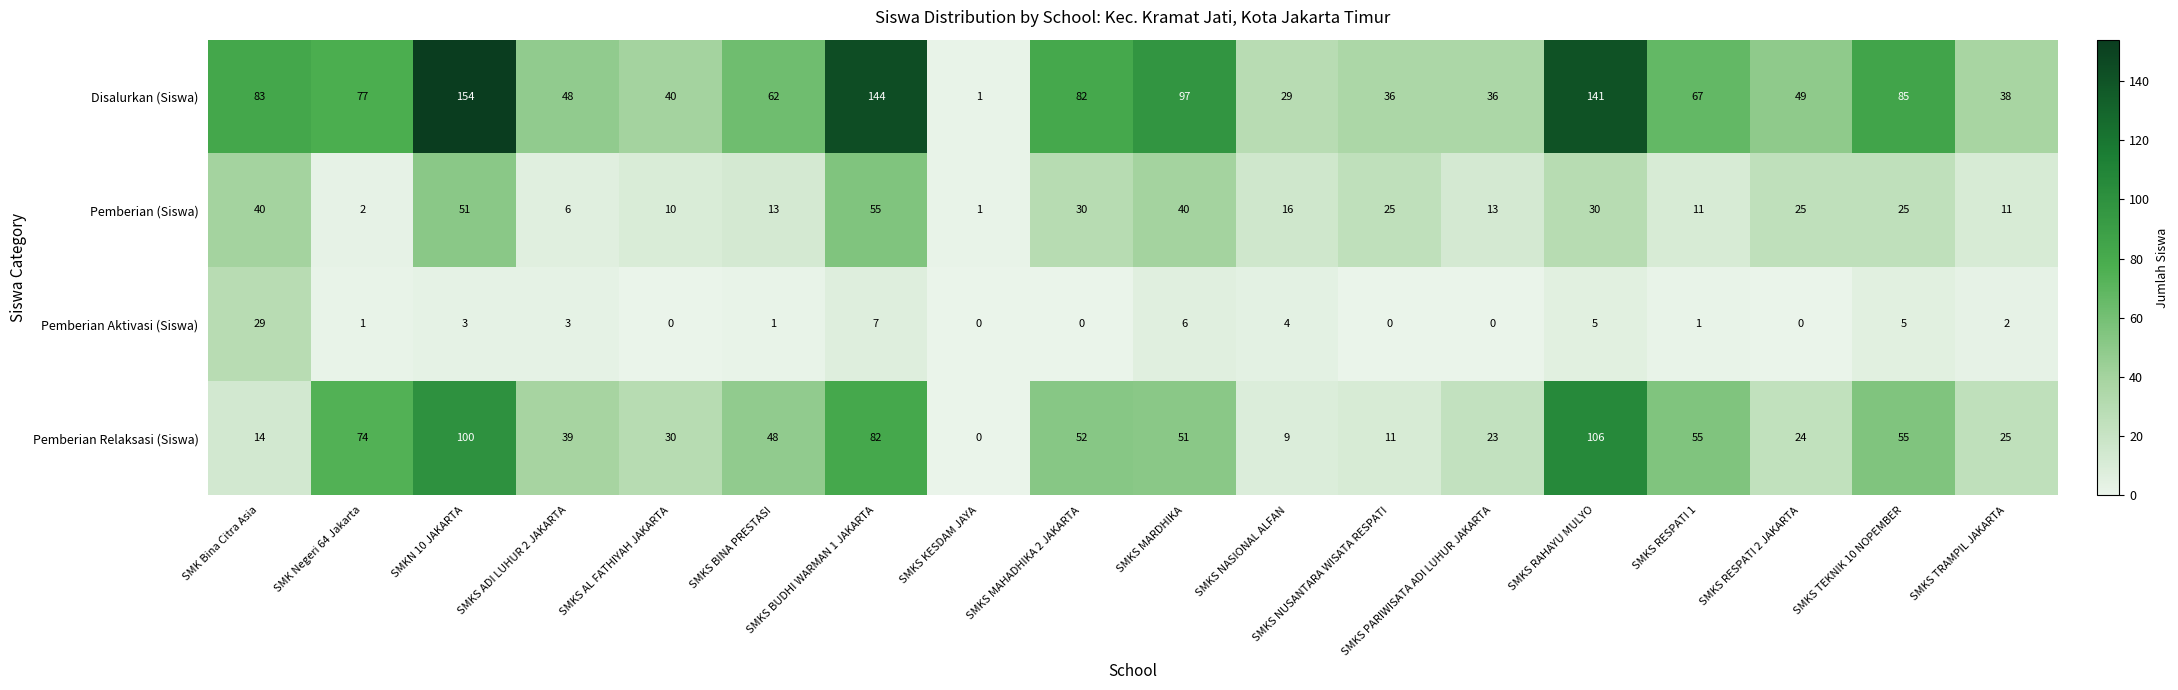

List the series in order of their overall mean, highest first.

Disalurkan (Siswa), Pemberian Relaksasi (Siswa), Pemberian (Siswa), Pemberian Aktivasi (Siswa)